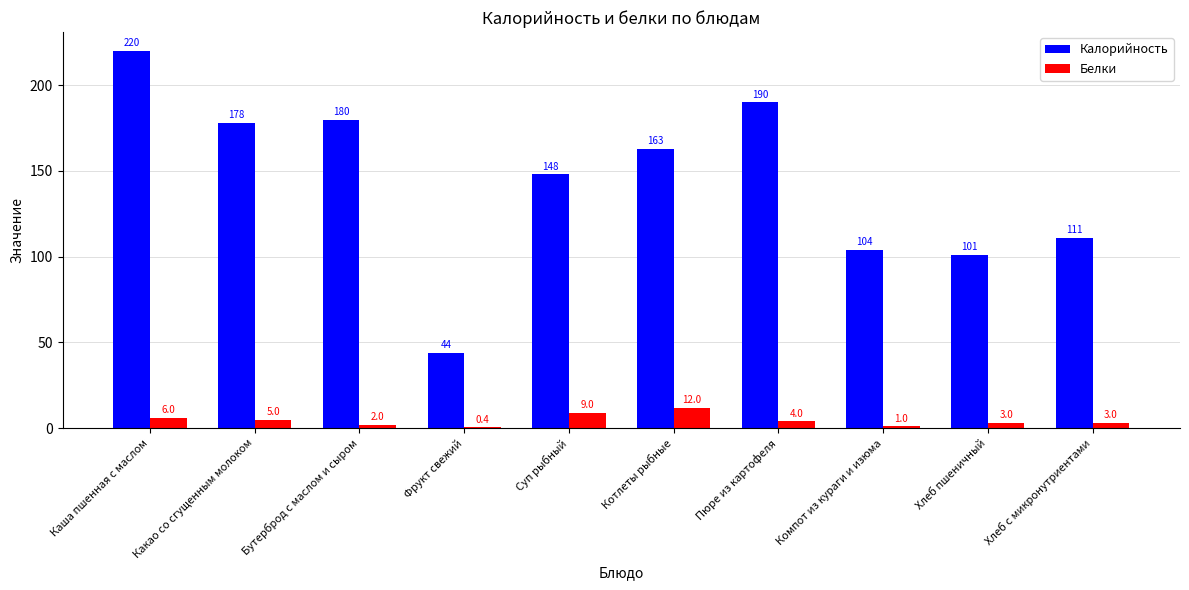

Is the value of Калорийность at Котлеты рыбные greater than the value of Белки at Хлеб с микронутриентами?

Yes